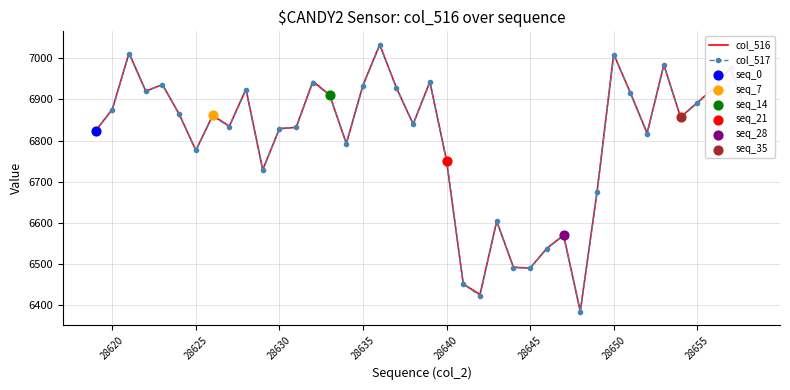

What is the maximum value shown in the chart?

7033